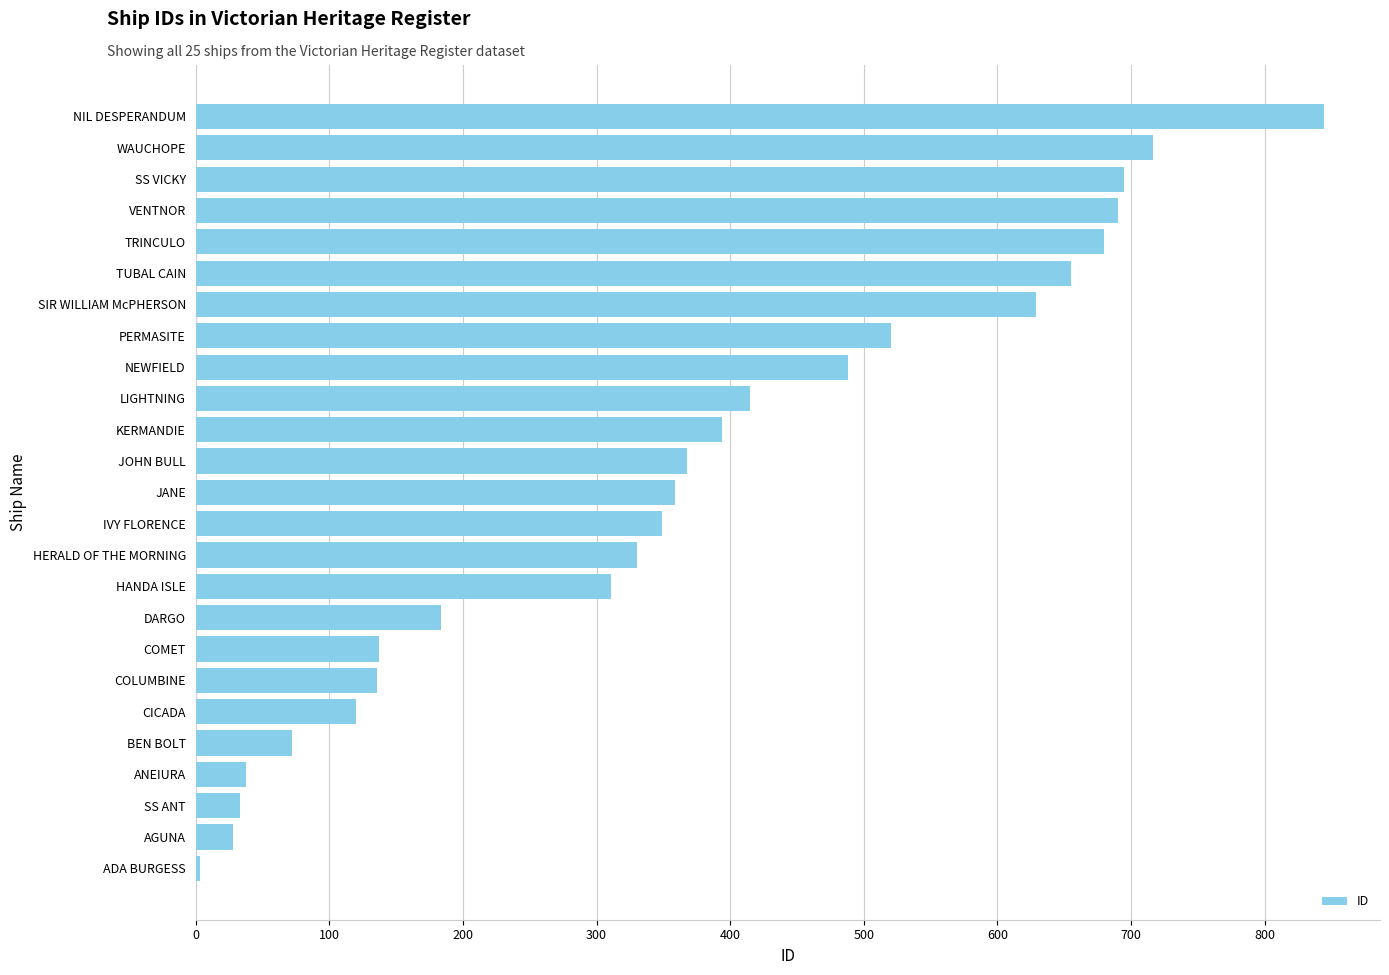

What is the difference between the maximum and minimum values?

841